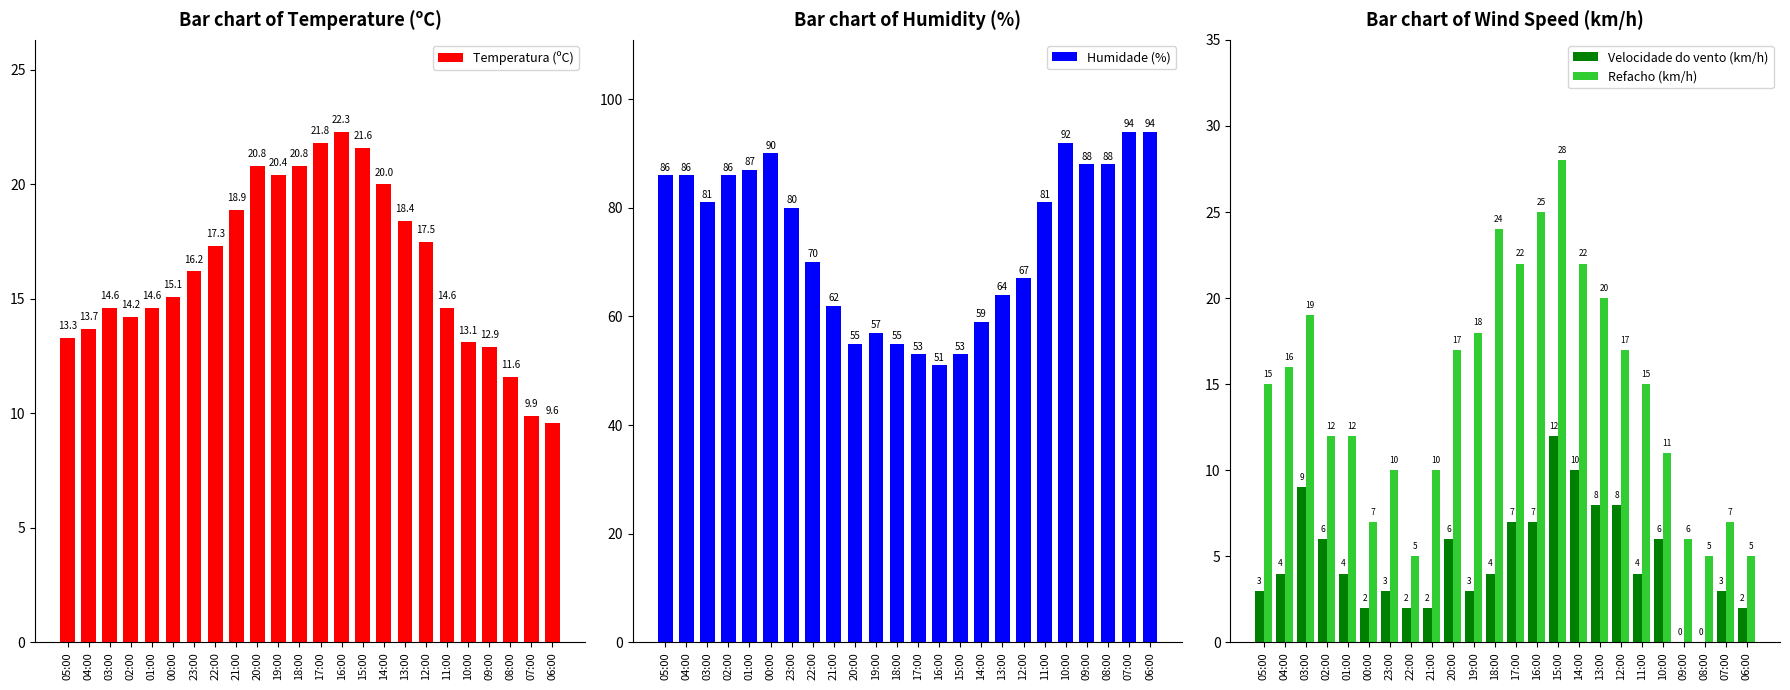

Which category has the highest value in the Refacho (km/h) series?

15:00